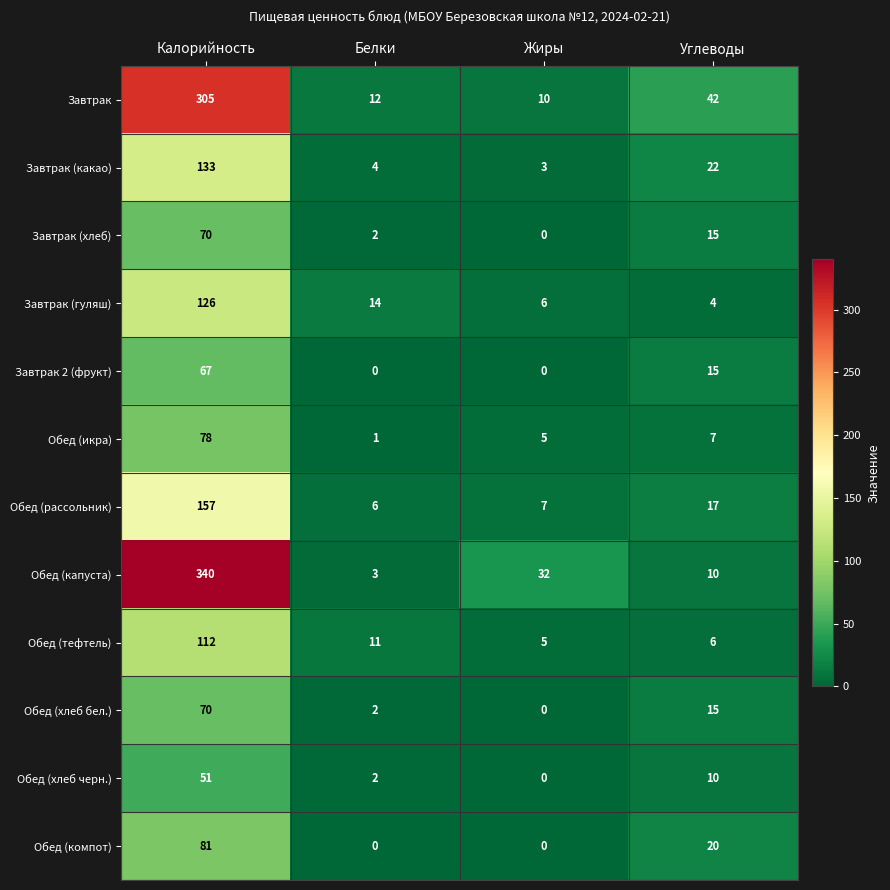

At how many categories does at least one series exceed 322?

1